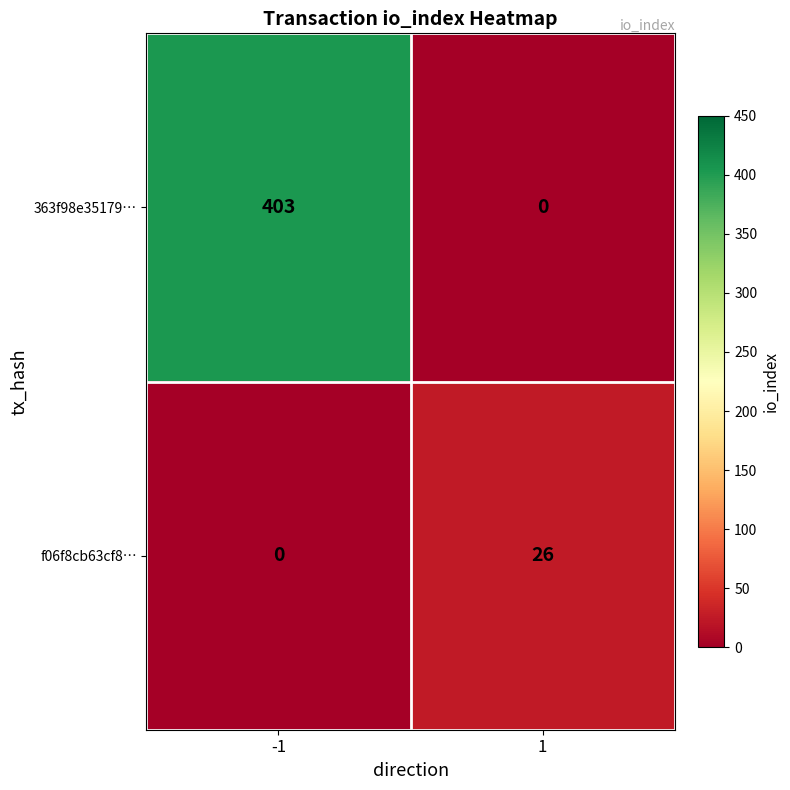

True or false: f06f8cb63cf8… has a value of -10 at -1.

False